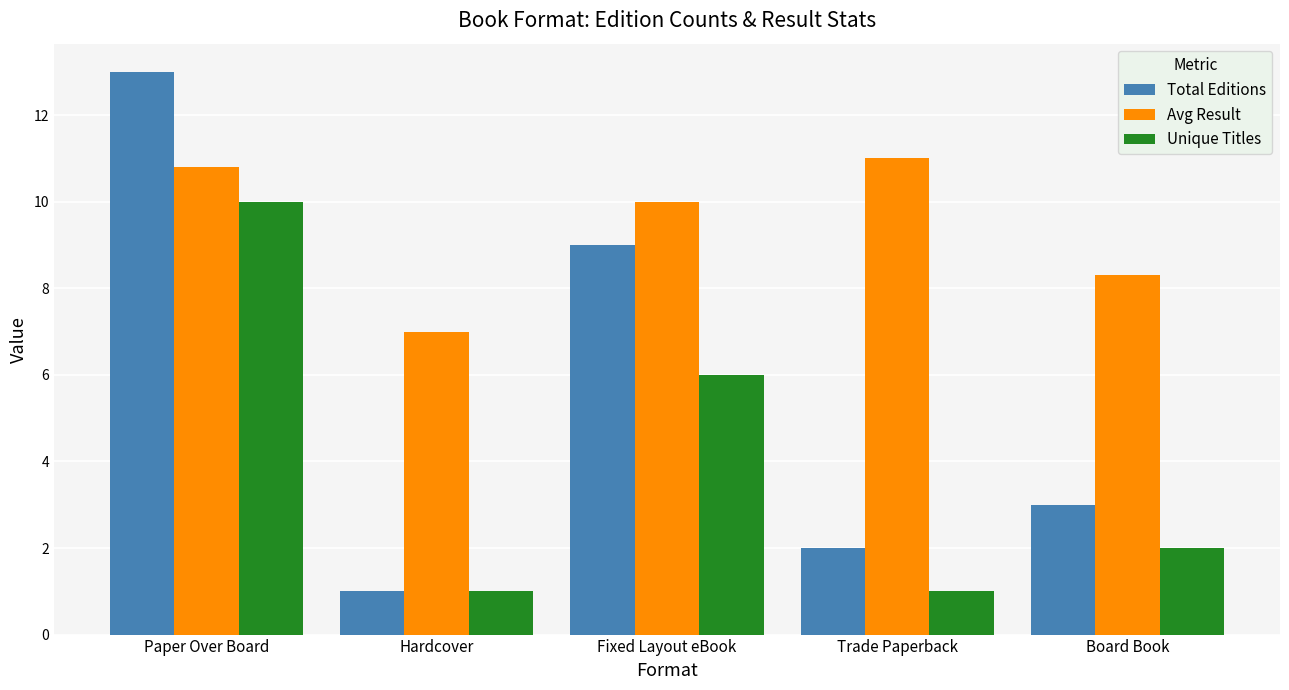

Are the bars horizontal?

No